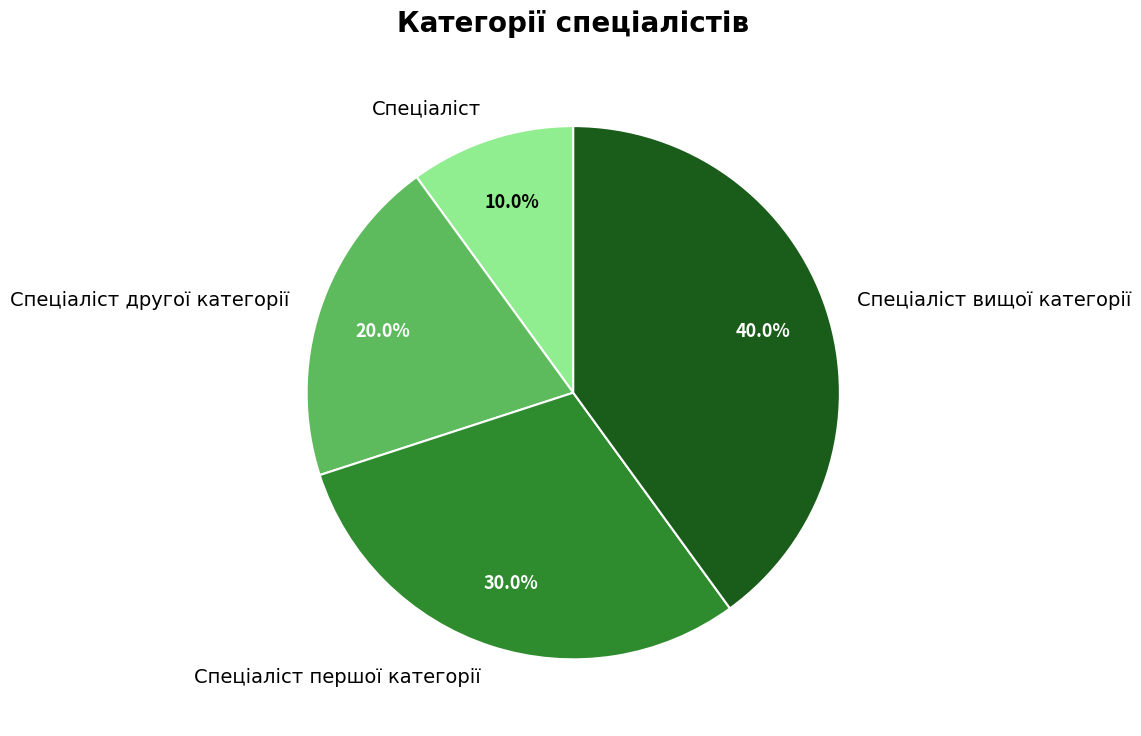

What is the largest slice in the pie chart?

Спеціаліст вищої категорії